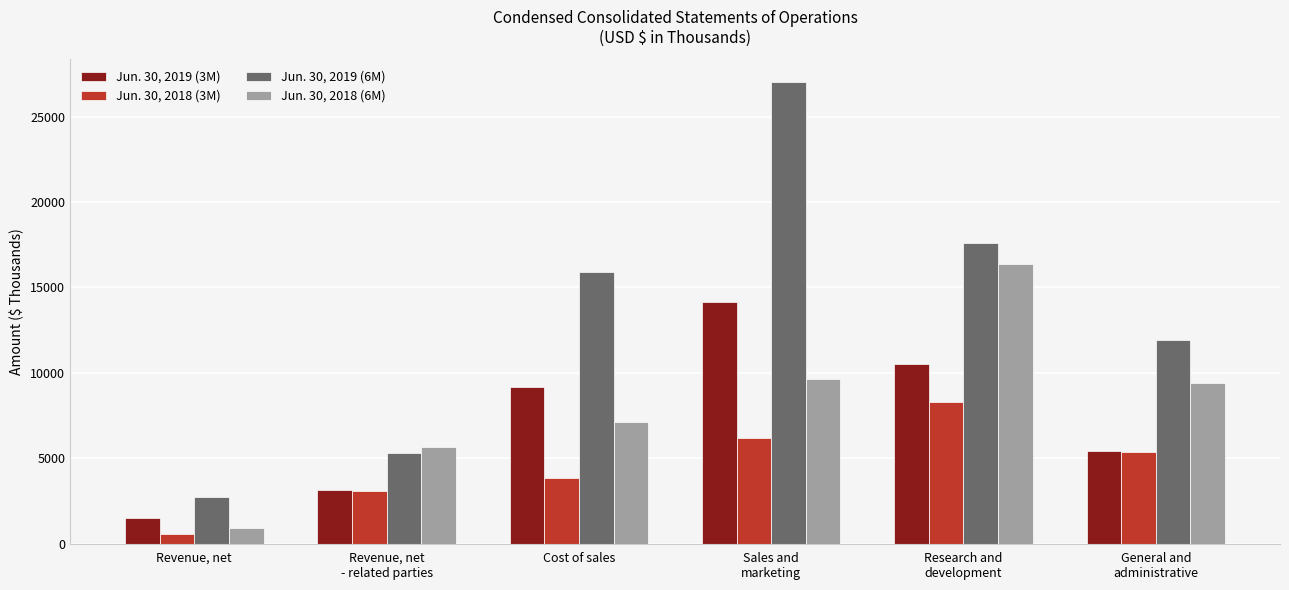

What is the maximum value for Jun. 30, 2018 (3M)?

8289